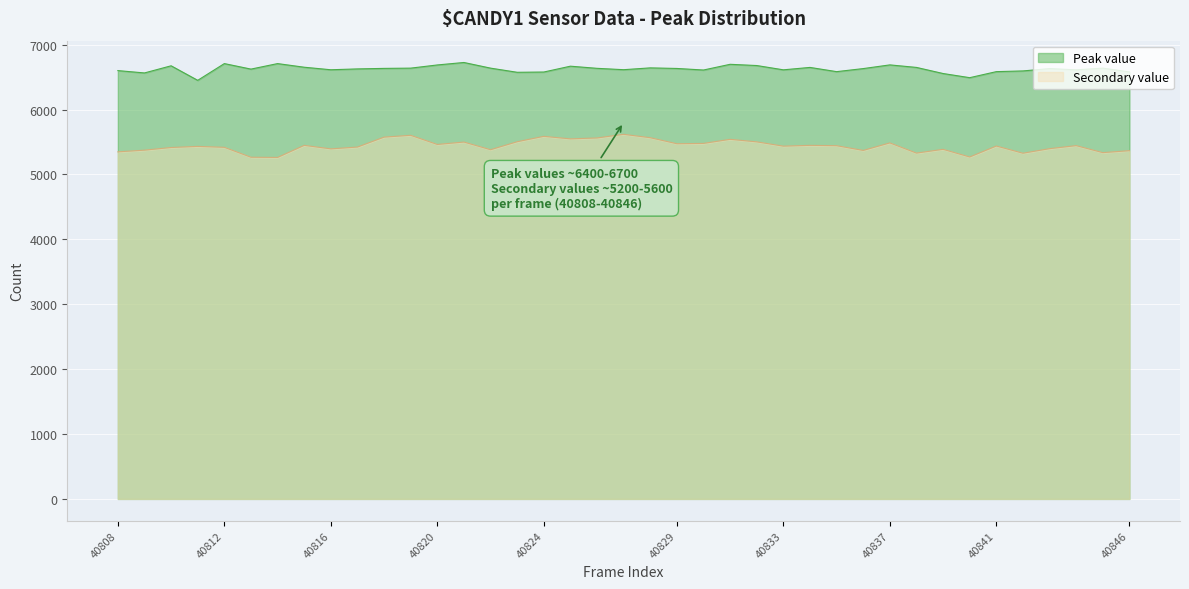

Does the chart display data point markers on the line(s)?

No